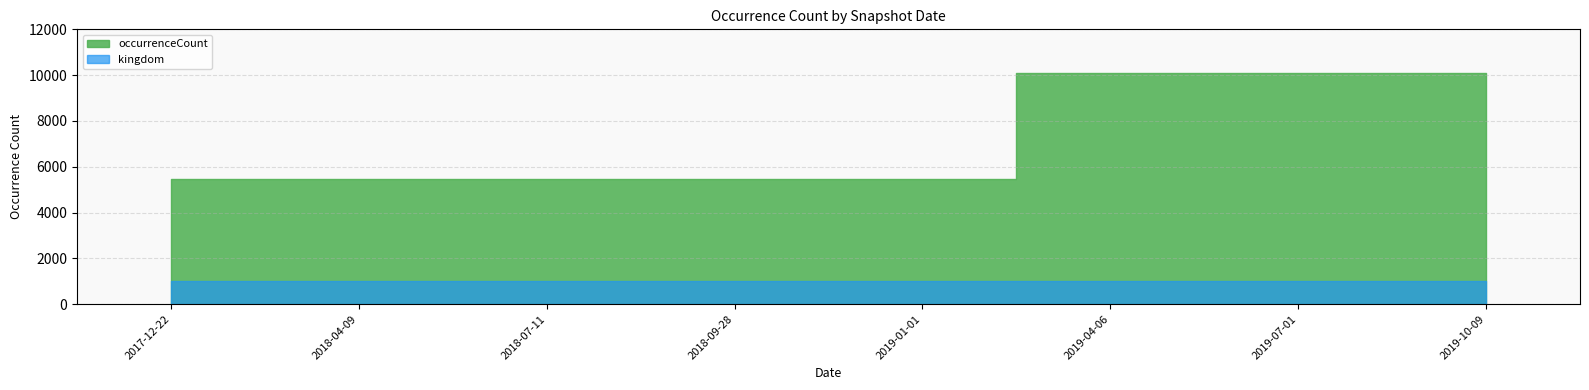

Does the chart have visible grid lines?

Yes